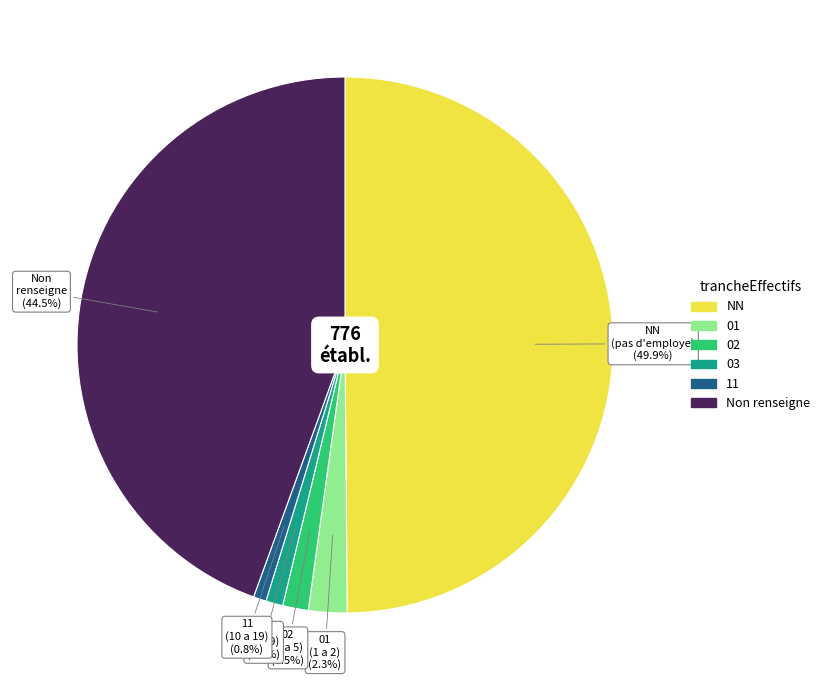

Which category has the biggest portion of the pie?

NN